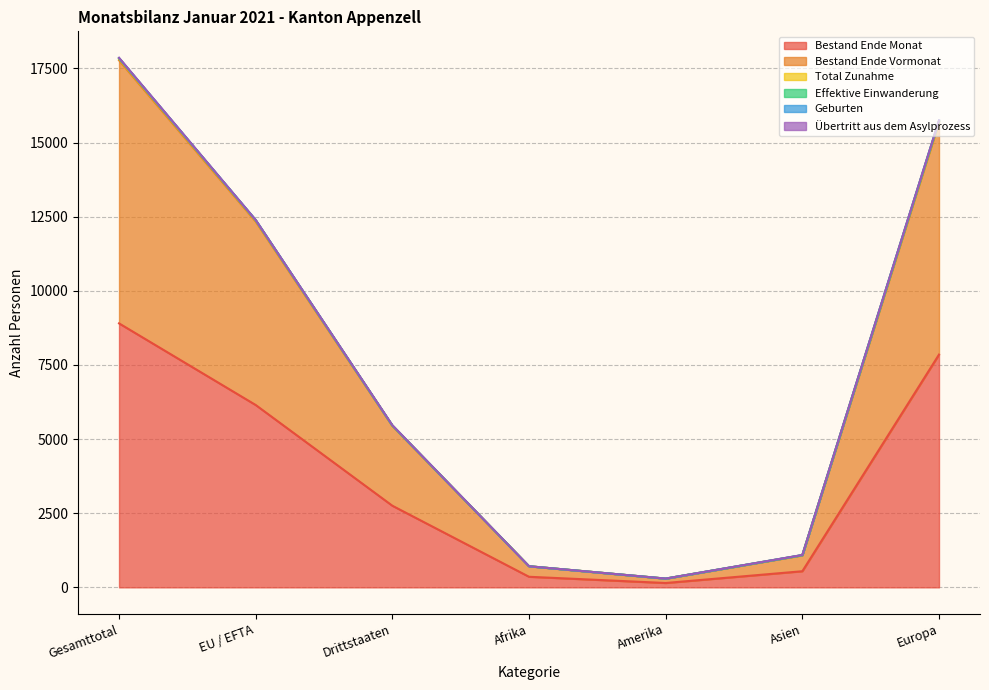

Which label corresponds to the smallest value in the chart?

Amerika